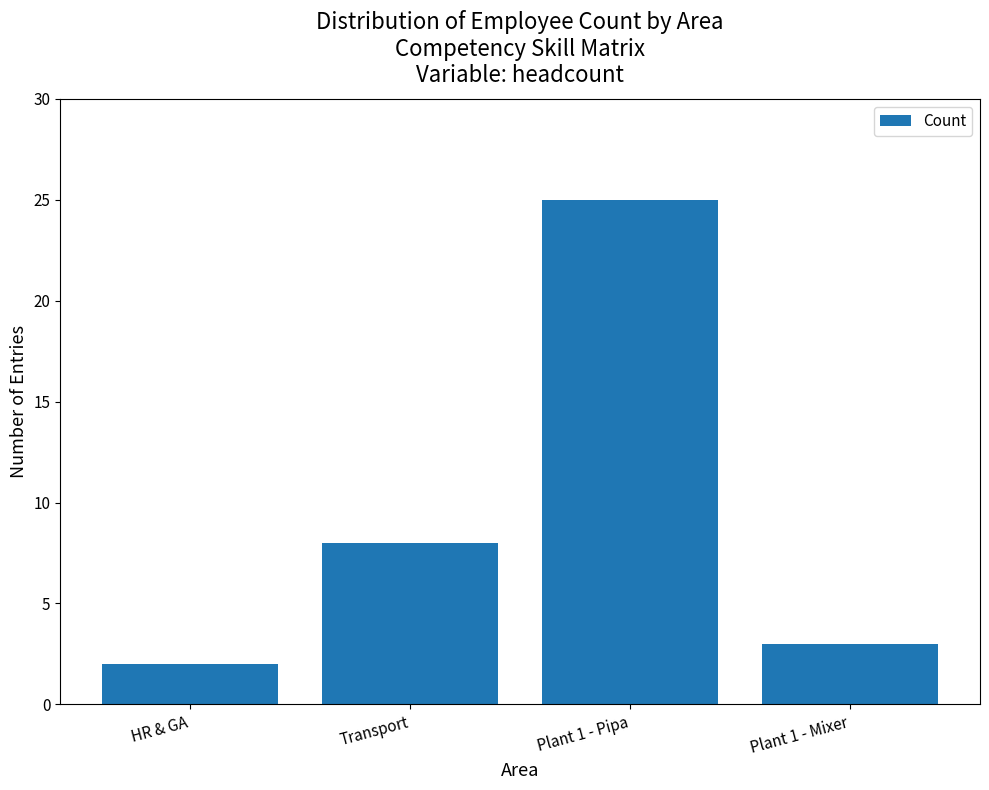

List the labels in order of value, smallest first.

HR & GA, Plant 1 - Mixer, Transport, Plant 1 - Pipa